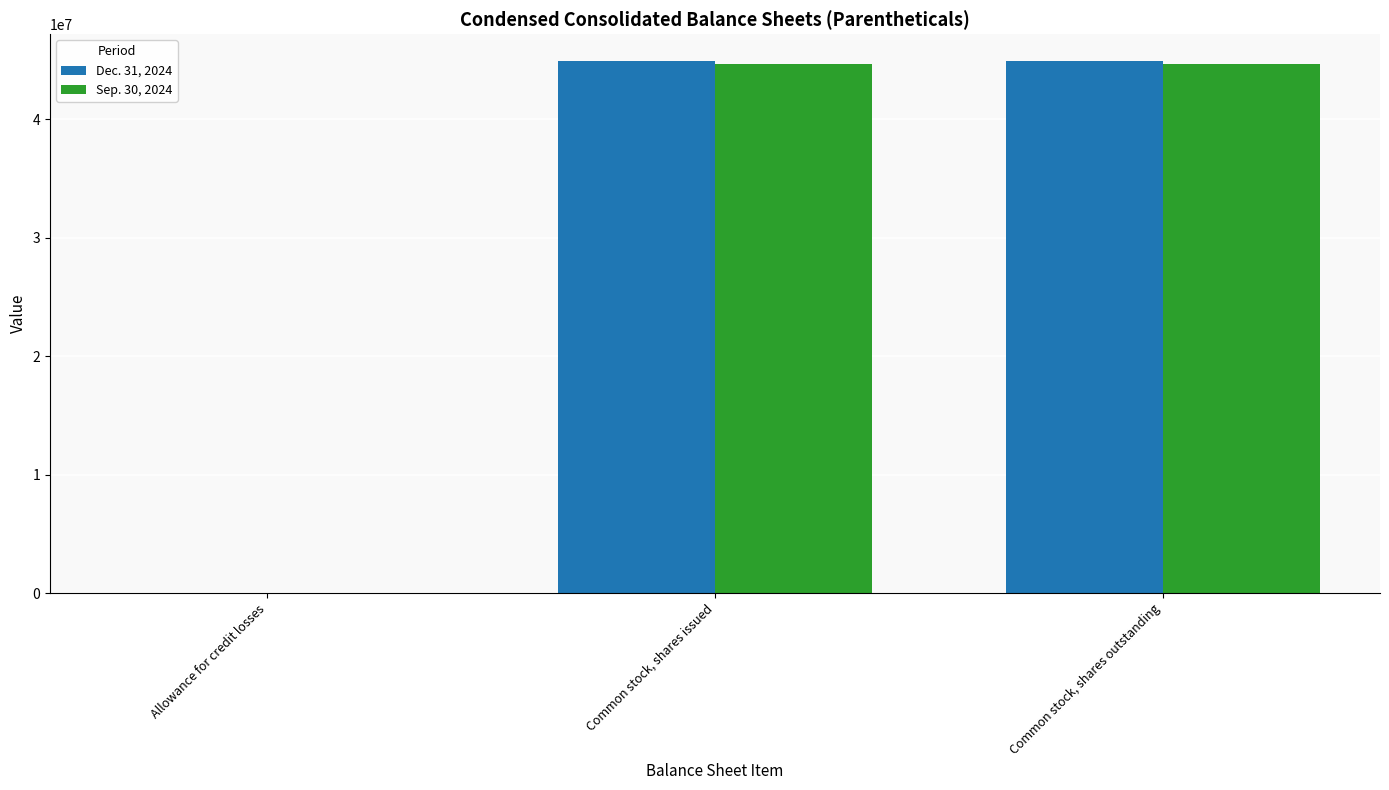

How many series are shown in this chart?

2